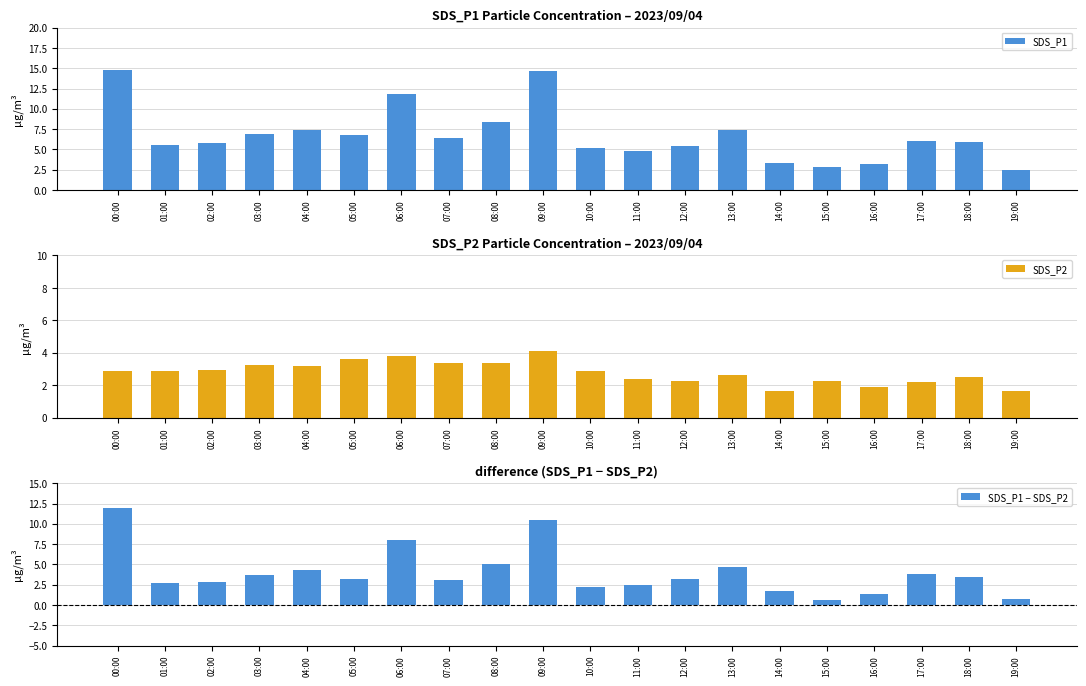

What are all the series names shown in the legend?

SDS_P1, SDS_P2, SDS_P1 − SDS_P2